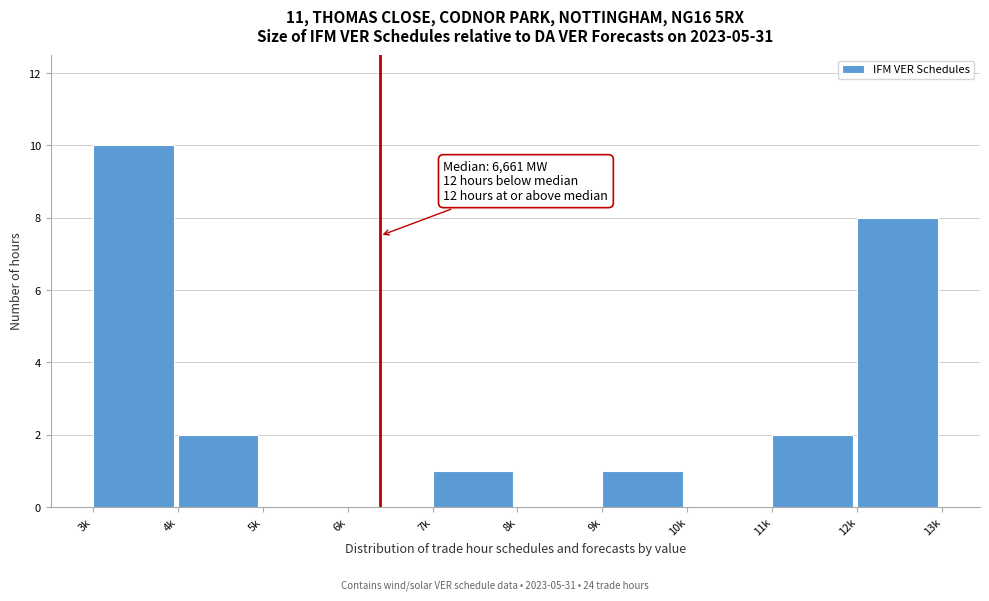

Reading left to right, transcribe all the data shown in this chart.

3k=10	4k=2	5k=0	6k=0	7k=1	8k=0	9k=1	10k=0	11k=2	12k=8